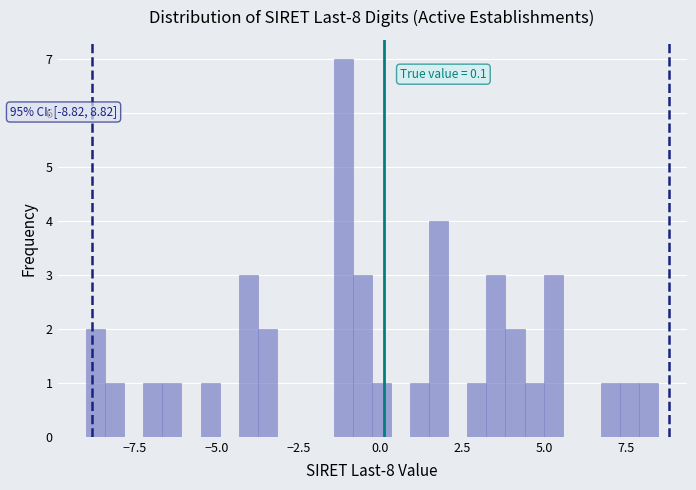

Around what value on the x-axis is the tallest bar? Give the approximate position of its centre, as read against the axis.

-1.0